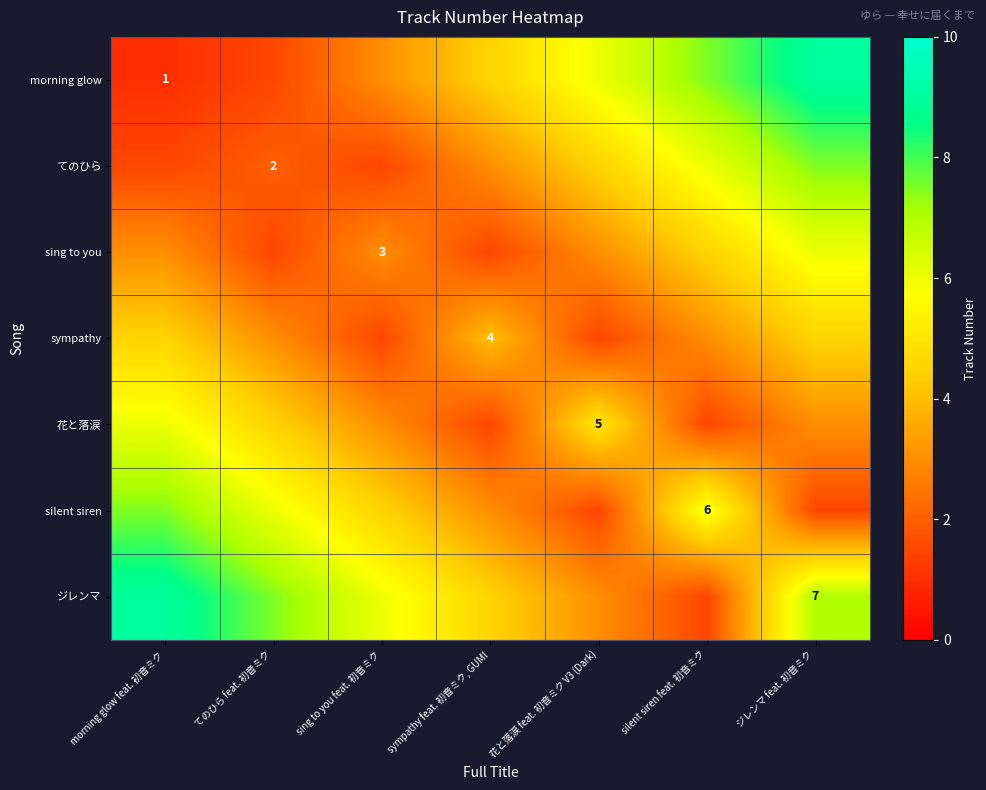

Which has a higher value, sing to you feat. 初音ミク or 花と落涙 feat. 初音ミク V3 (Dark)?

花と落涙 feat. 初音ミク V3 (Dark)